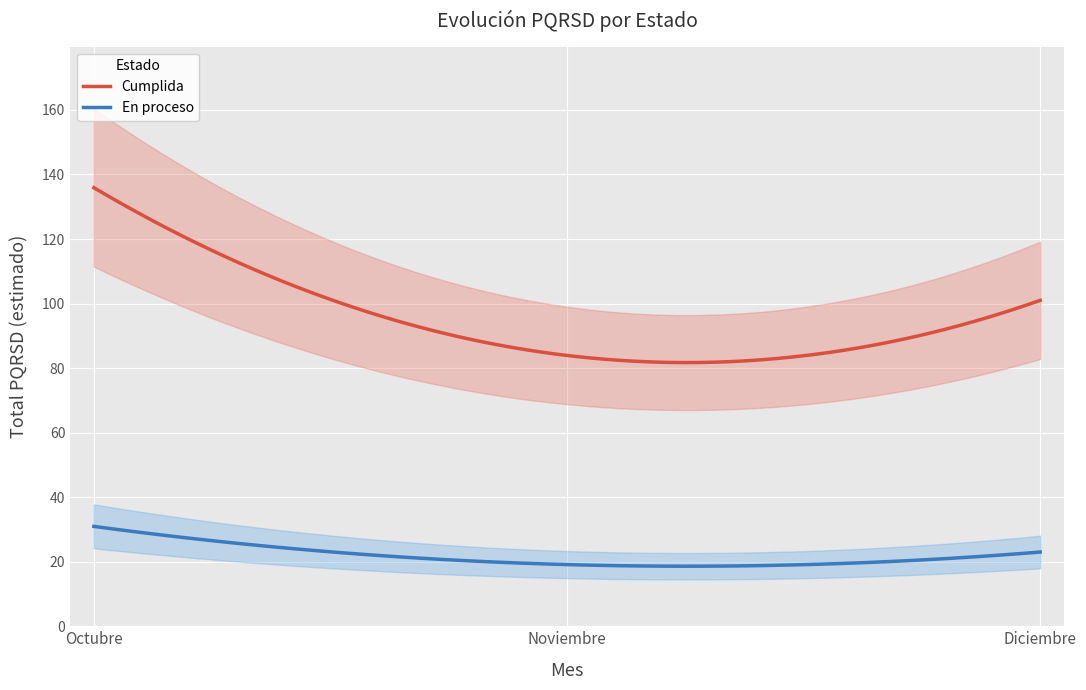

The Cumplida series shows 202.2 at Octubre. True or false?

False